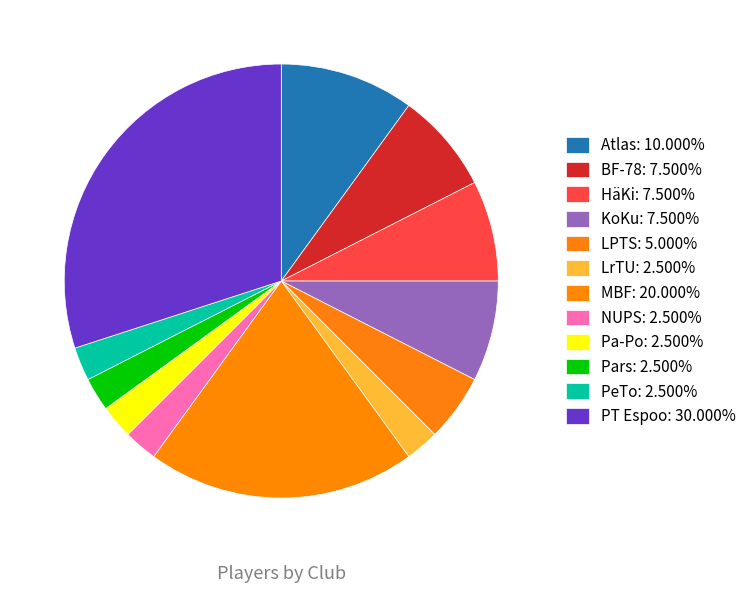

To the nearest percent, what percentage of the pie is Atlas?

10%